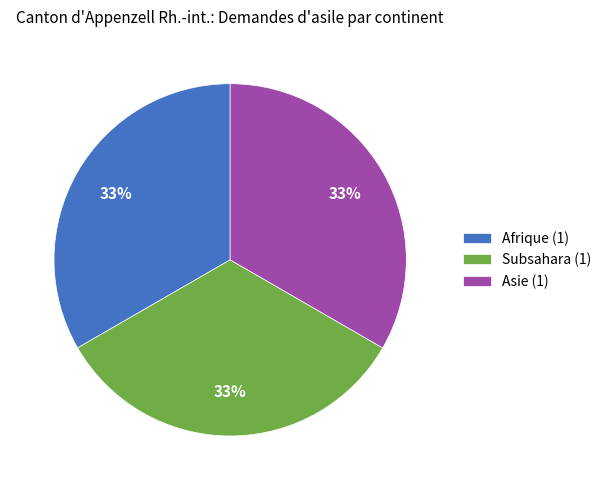

Does Afrique (1) represent more than half of the total?

No